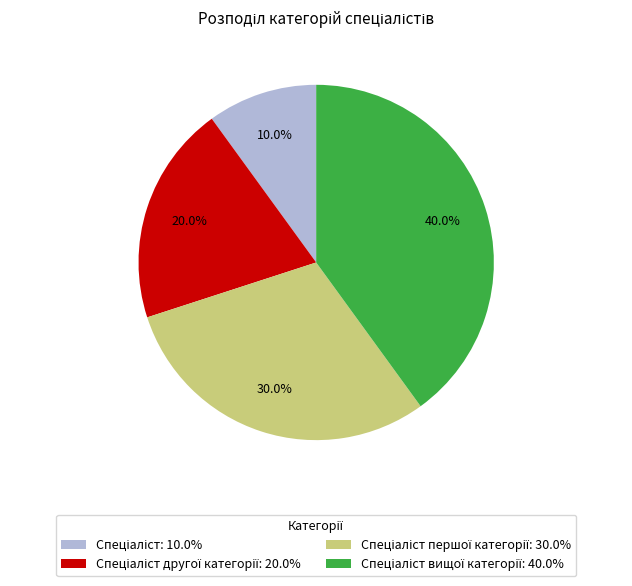

Is there any slice that represents more than half of the pie?

No